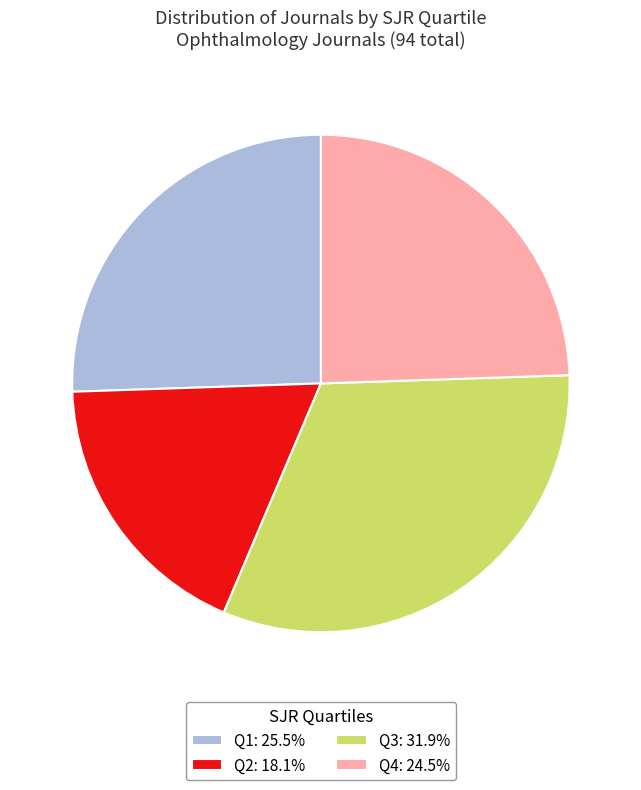

Approximately how many times larger is the value at Q3: 31.9% compared to Q2: 18.1%?

1.8